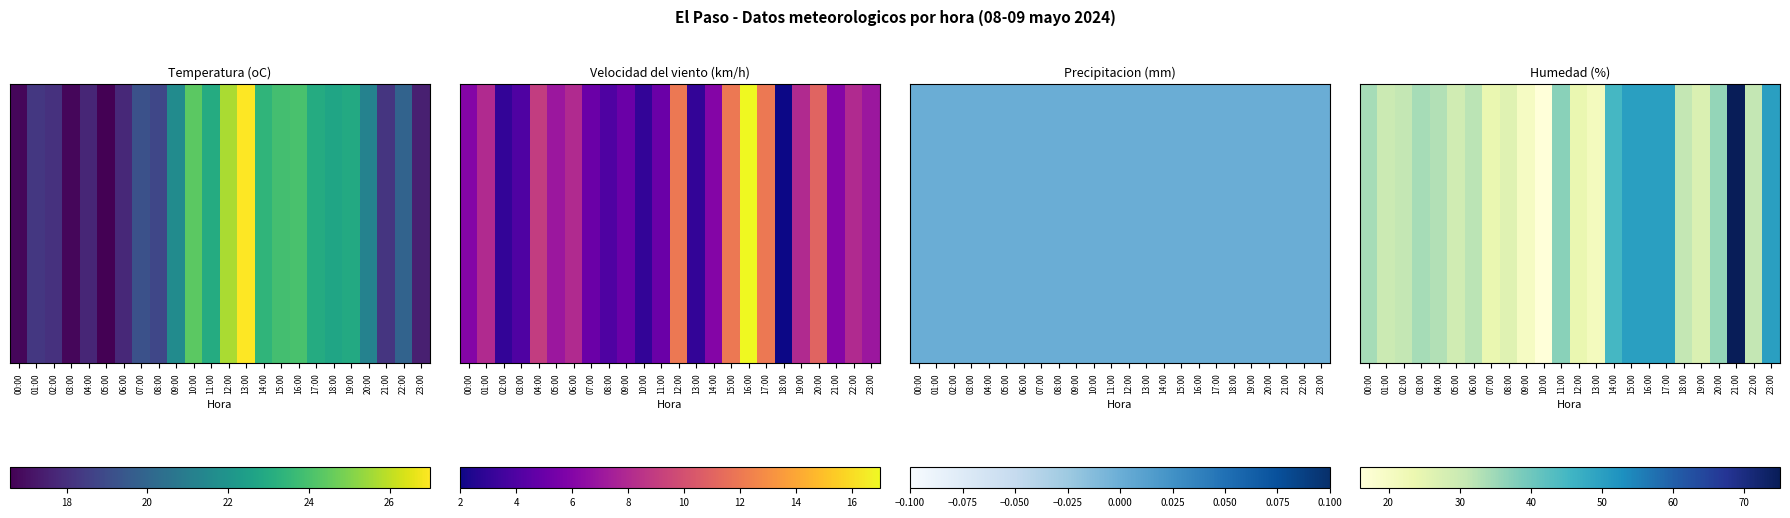

Read the value at 03:00, to the nearest 10.

30